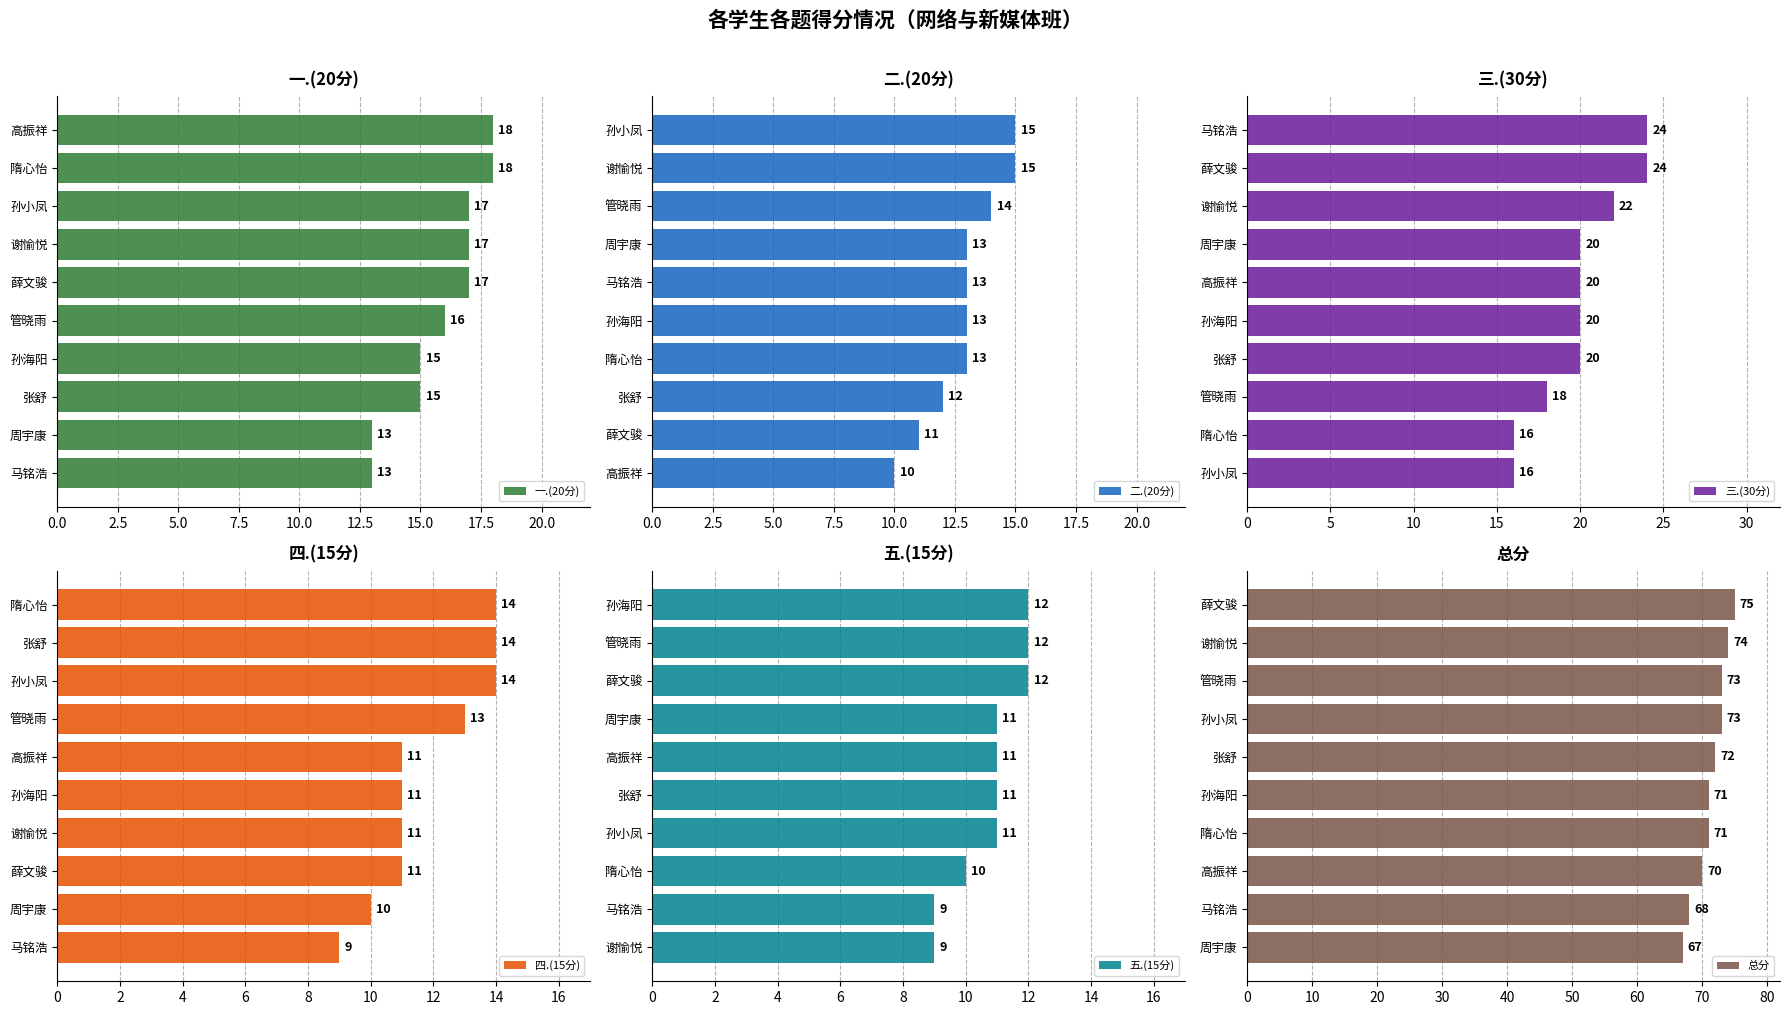

What is the sum of all 一.(20分) values?

159